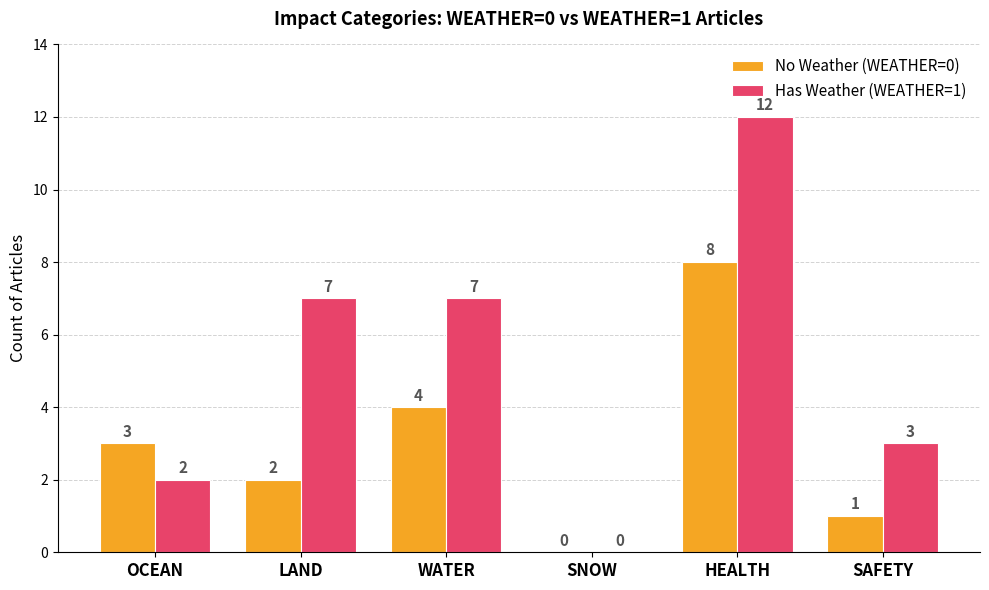

What is the sum of the Has Weather (WEATHER=1) values at SNOW and SAFETY?

3